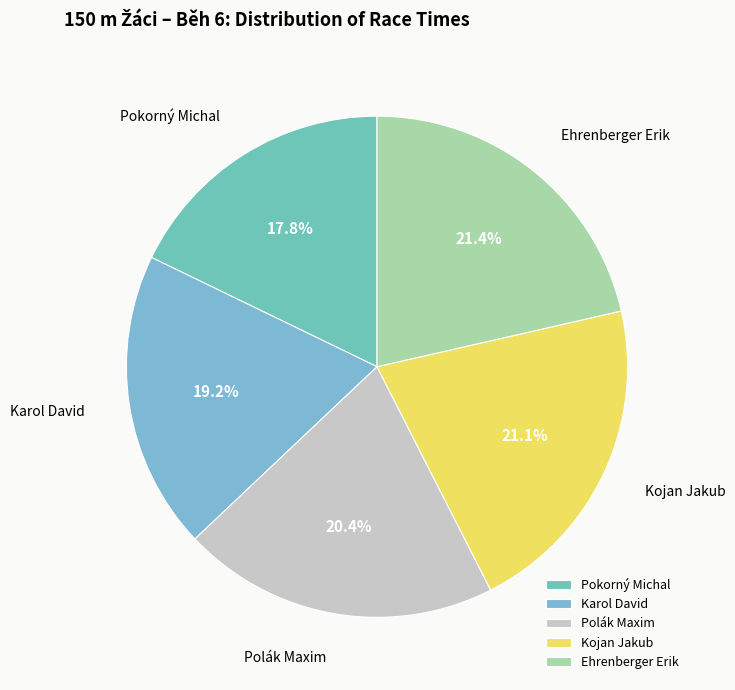

Which slice is the smallest?

Pokorný Michal